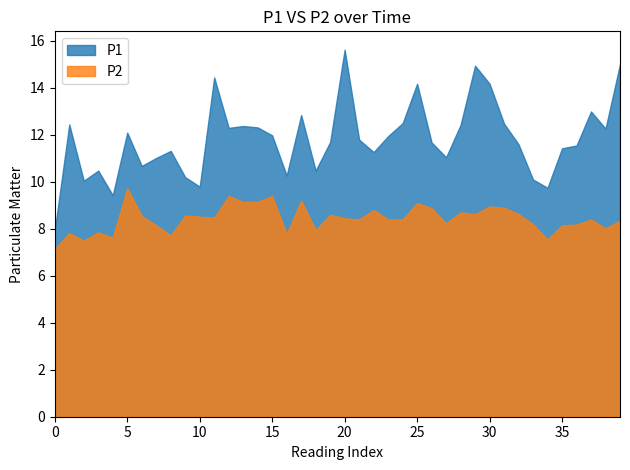

What is the difference between the highest and lowest values at 4?

1.8